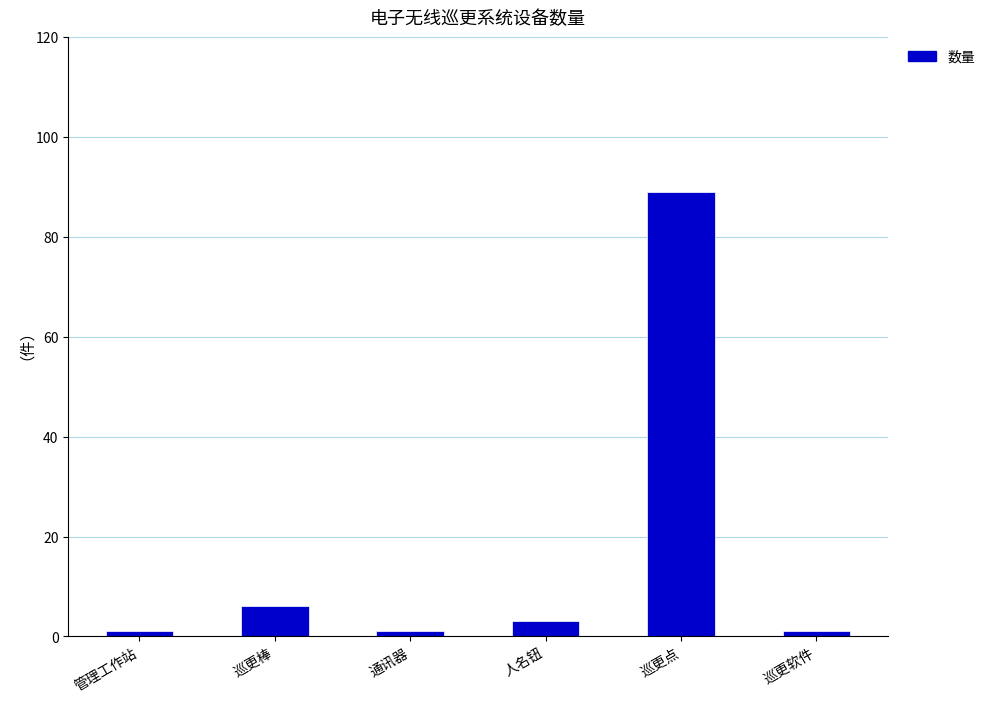

True or false: the data shows 89 at 巡更点.

True